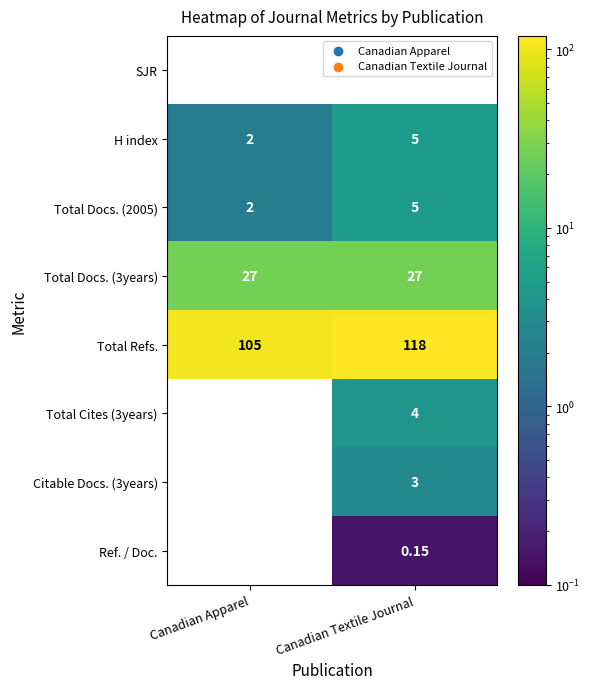

At which label is Ref. / Doc. closest to 0?

Canadian Apparel